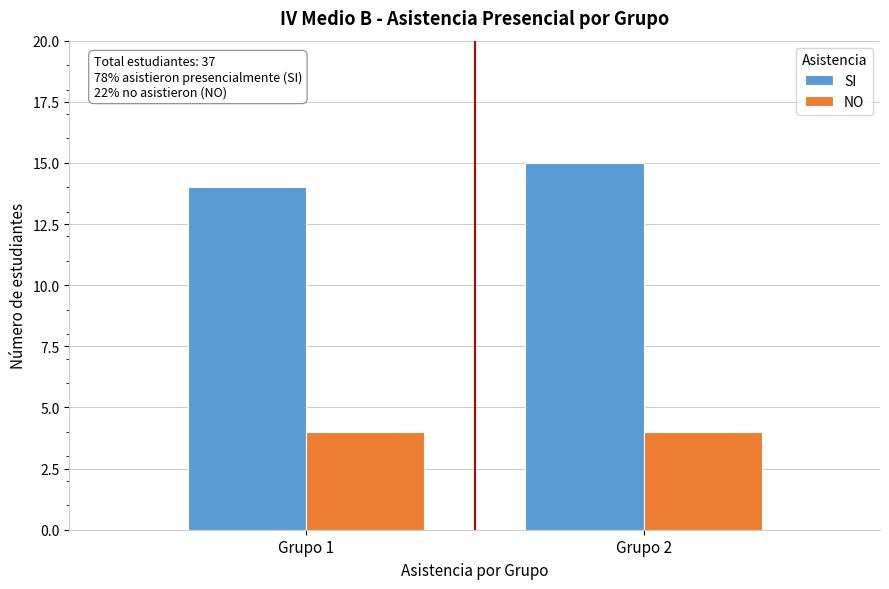

Reading left to right, list all the values displayed in this chart.

SI: Grupo 1=14	Grupo 2=15
NO: Grupo 1=4	Grupo 2=4